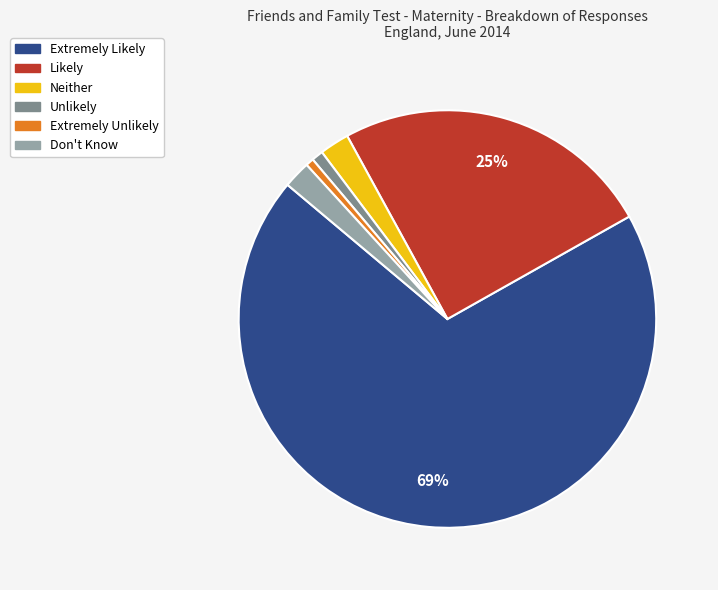

Is it true that Likely is 15% of the pie?

False